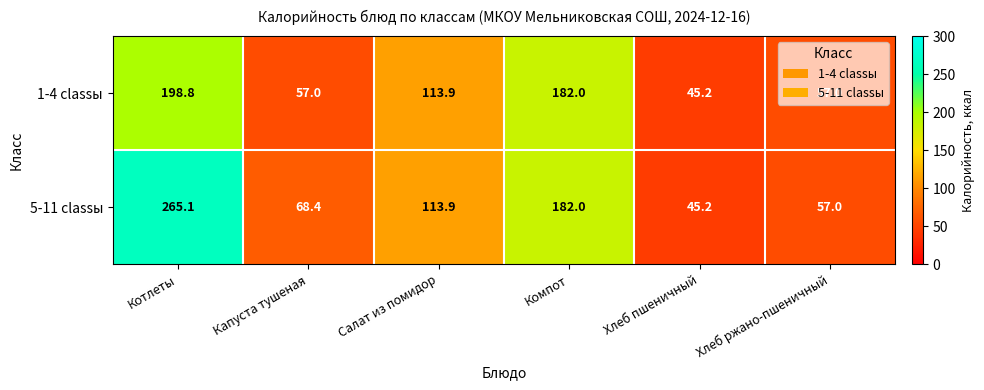

Between Котлеты and Хлеб пшеничный, which series saw the biggest shift?

5-11 classы